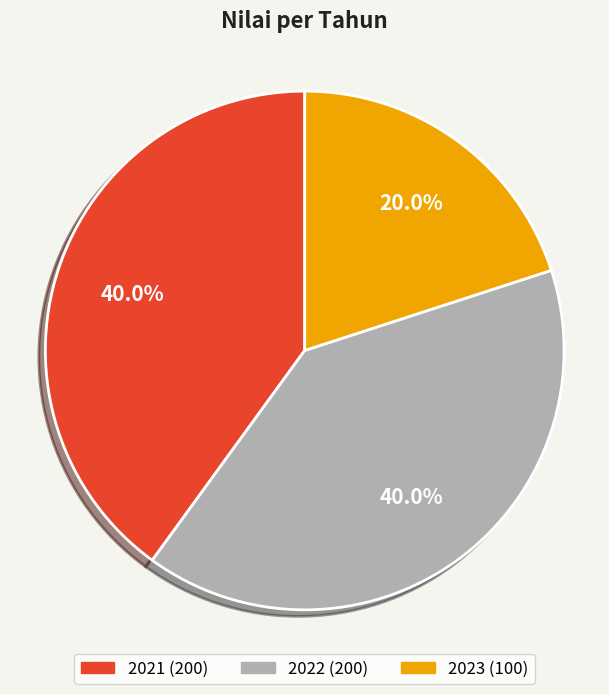

Combined, do 2022 and 2021 account for over 50%?

Yes